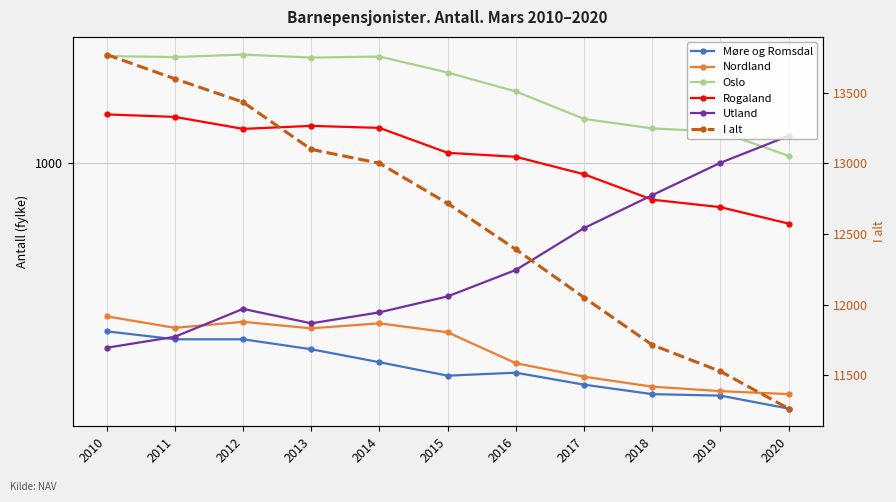

At how many categories does at least one series exceed 4493?

11